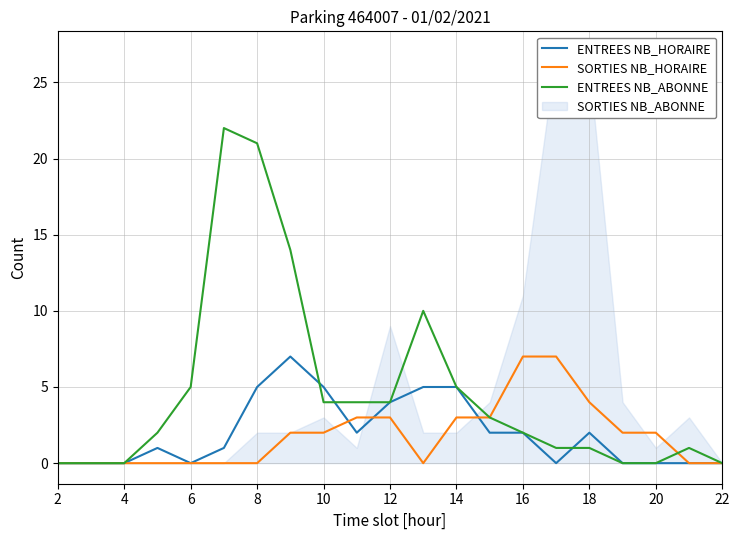

Is it true that ENTREES NB_ABONNE equals 1 at 14?

False